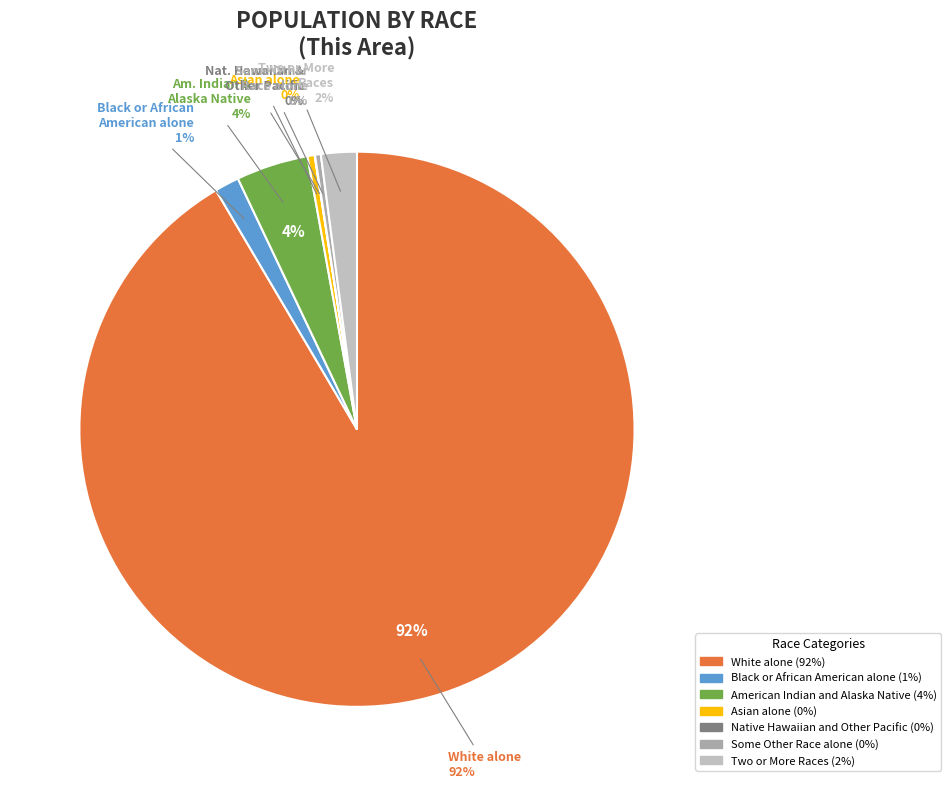

The White alone slice represents 92% of the pie. True or false?

True